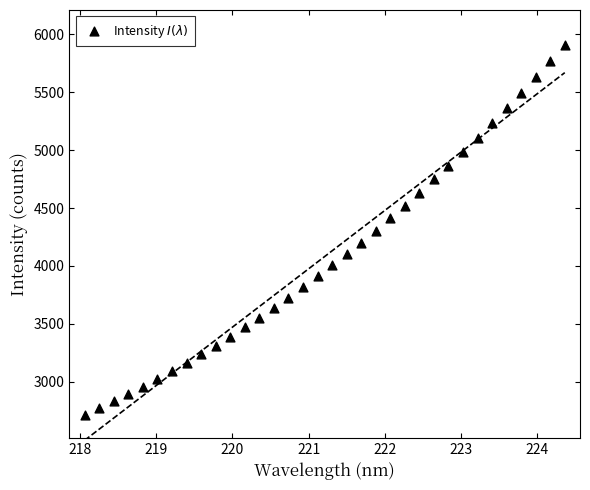

What is the range of Y values (max minus min)?

3194.1